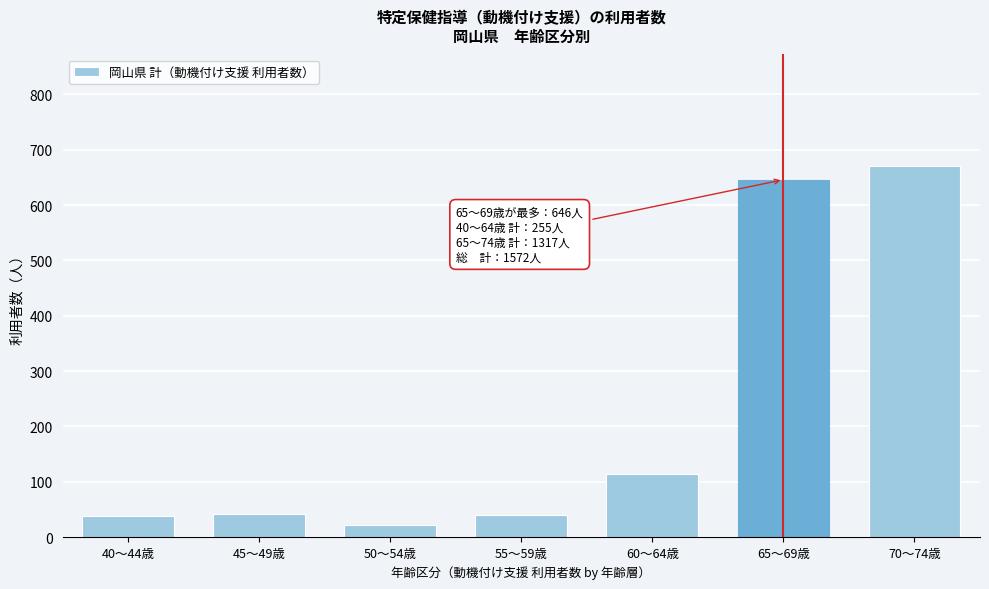

Where is the data nearest to the value 346?

60～64歳